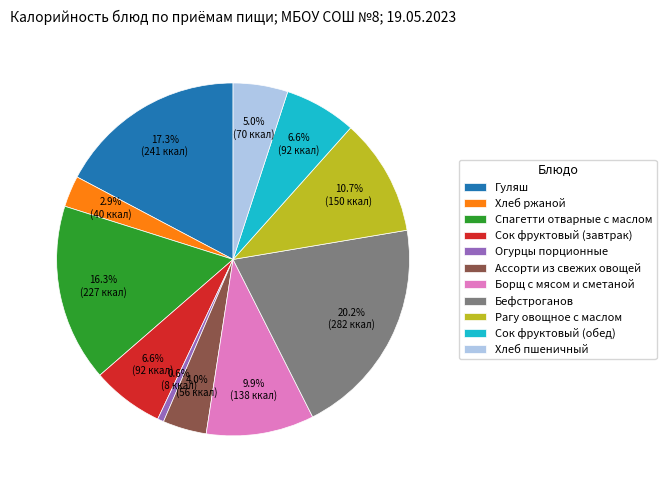

Which category has the biggest portion of the pie?

Бефстроганов